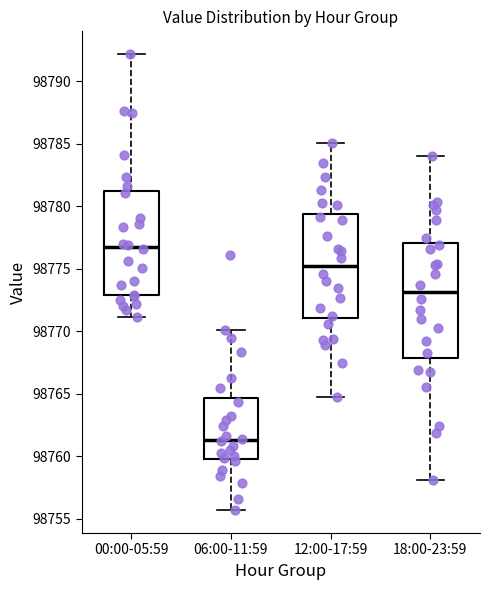

Where does the median line of the box for 06:00-11:59 sit on the y-axis? The values are not printed on the chart, so give them approximately, as read against the axis.

98761.5